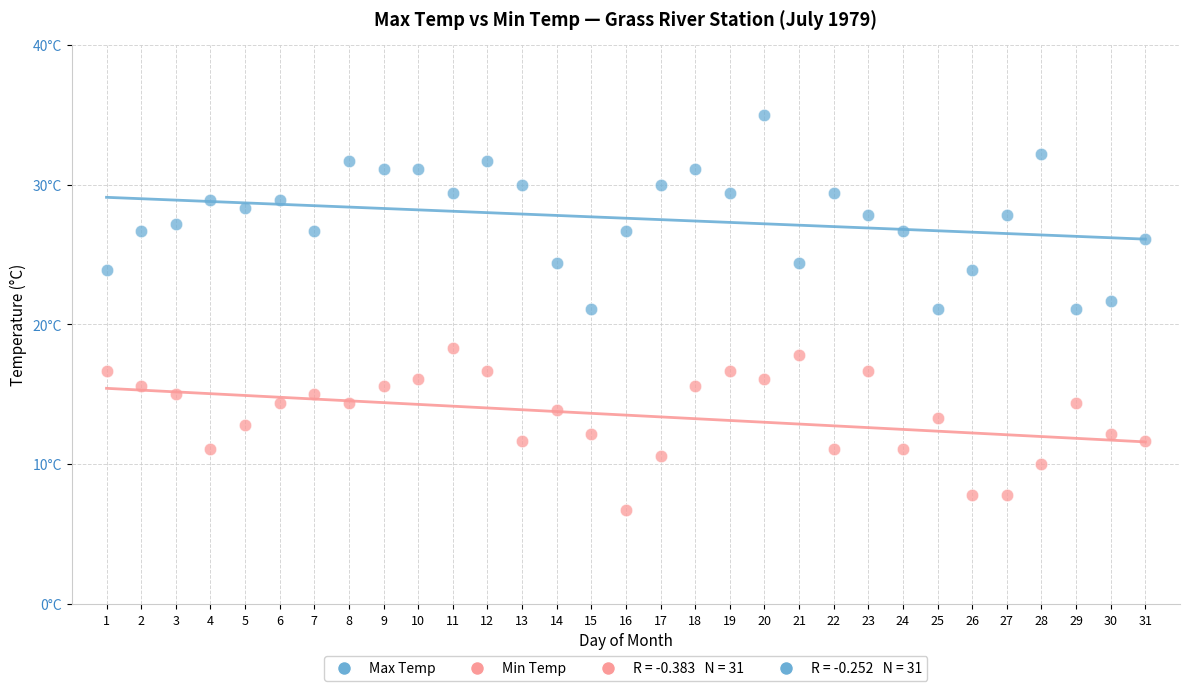

Which series contains the lowest Y value?

Min Temp